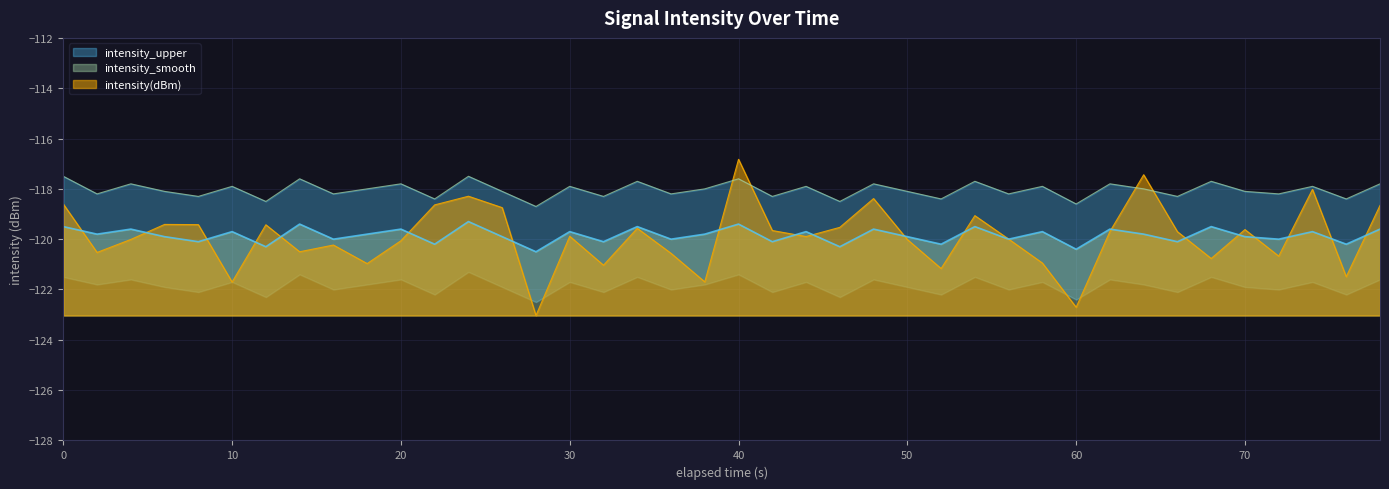

Which category has the highest value in the intensity(dBm) series?

40